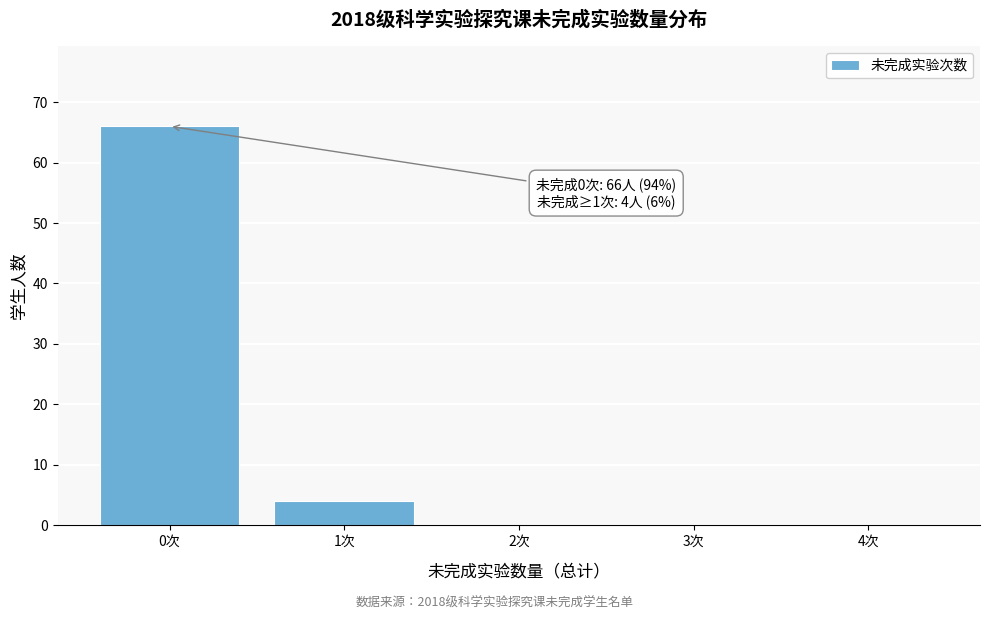

Reading left to right, what are all the values shown in this chart?

0次=66	1次=4	2次=0	3次=0	4次=0